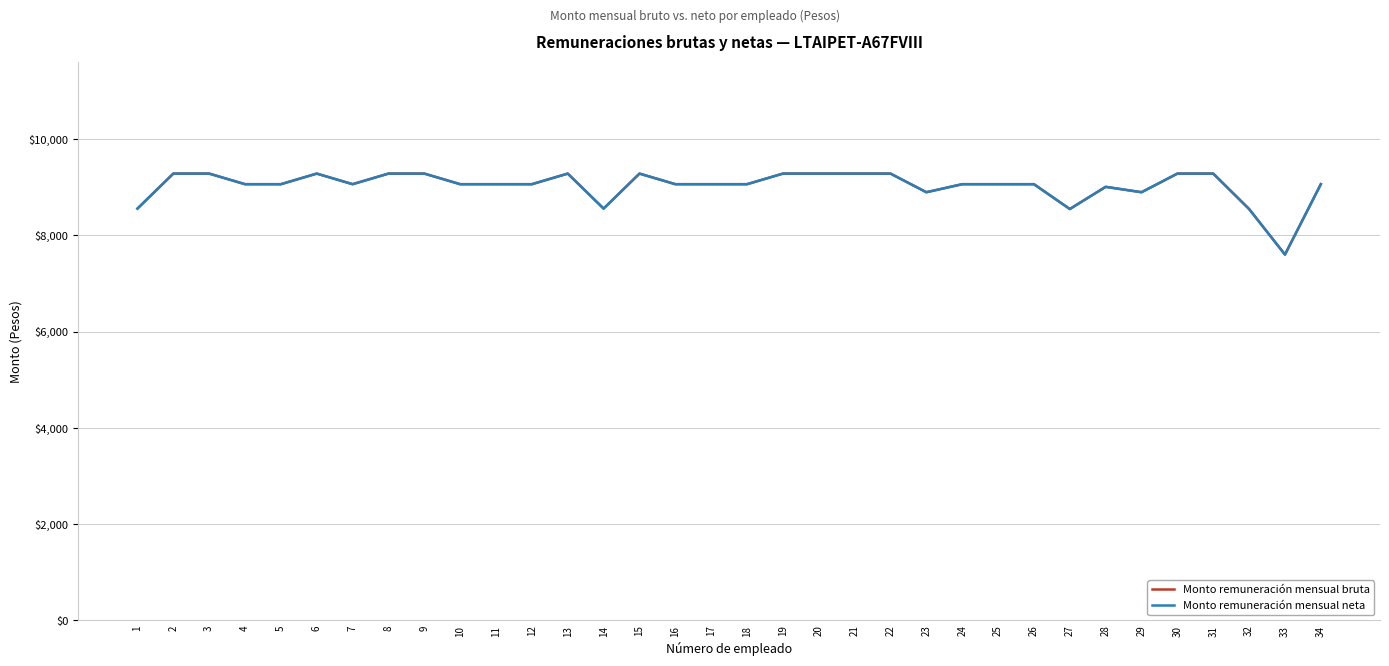

Which category has the lowest value in the Monto remuneración mensual neta series?

33